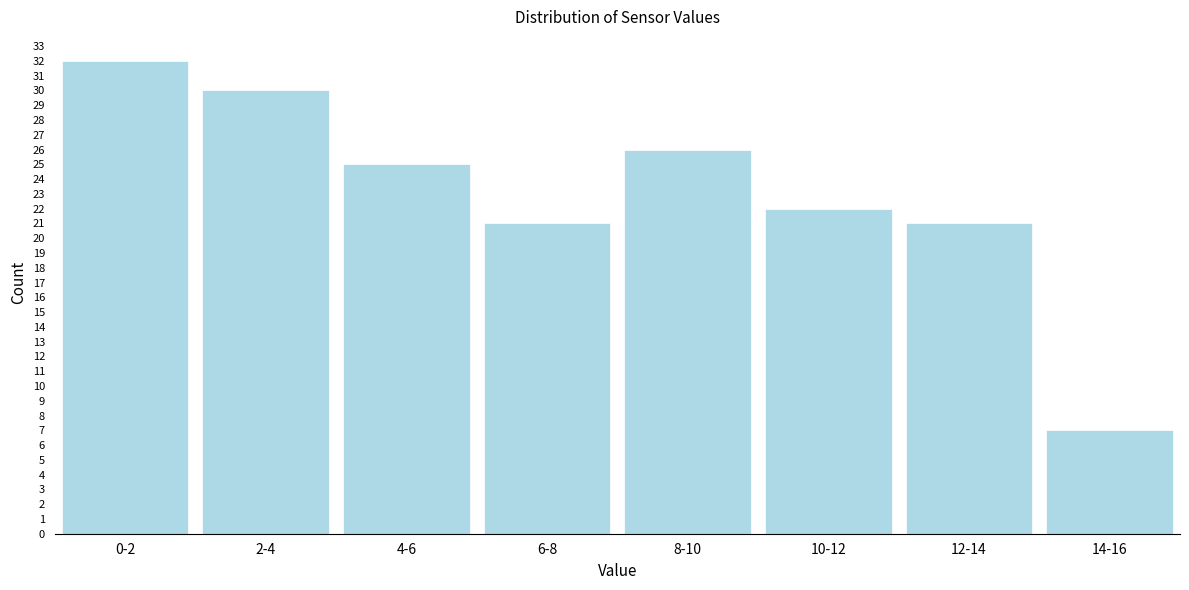

Reading right to left, what are all the values shown in this chart?

7	21	22	26	21	25	30	32